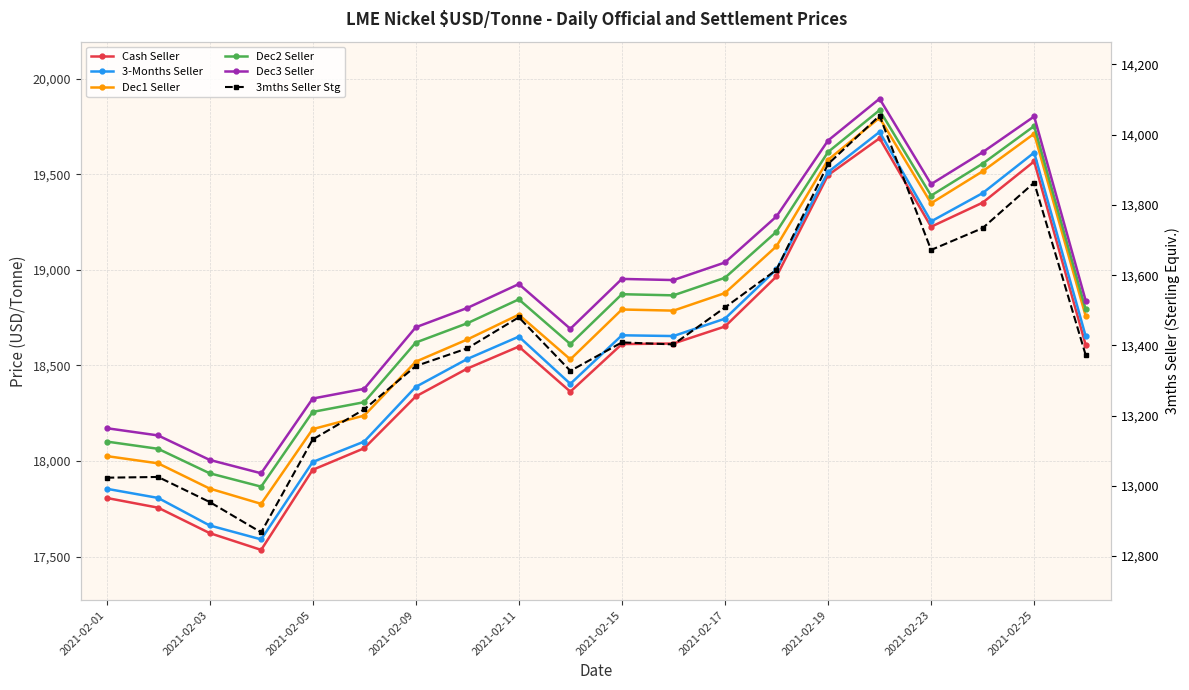

Rank the series at 2021-02-09 from lowest to highest value.

3mths Seller Stg, Cash Seller, 3-Months Seller, Dec1 Seller, Dec2 Seller, Dec3 Seller